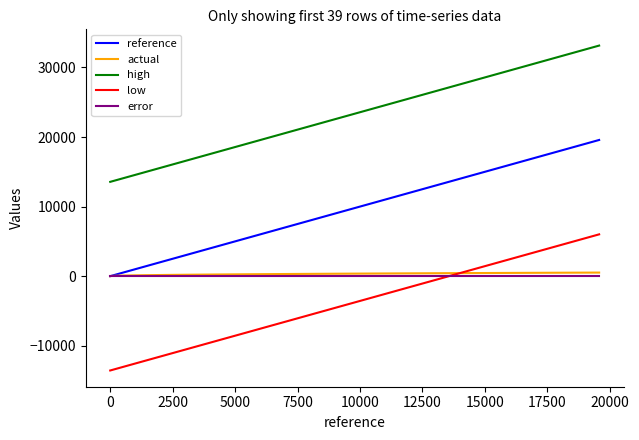

What is the greatest value displayed?

33141.3